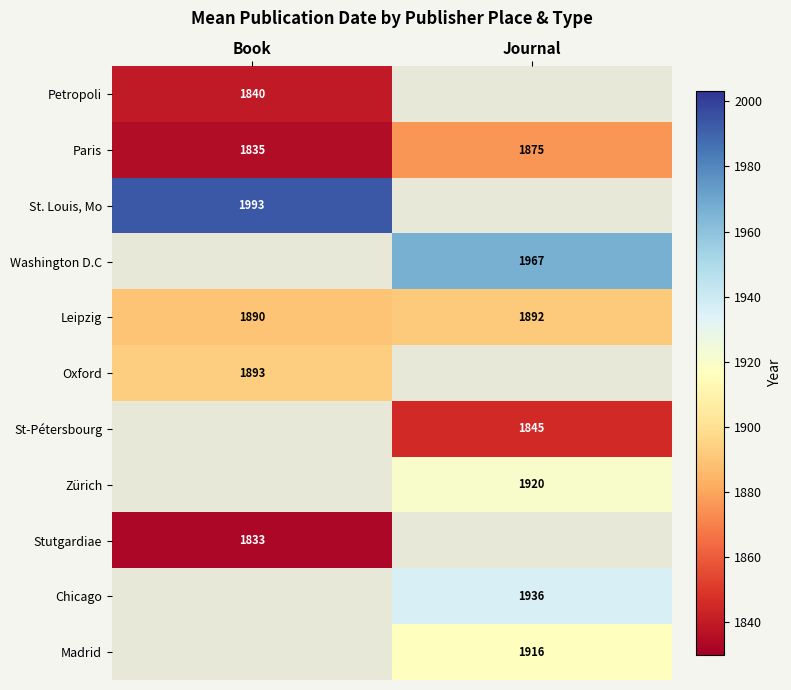

Is the value of Zürich at Journal greater than the value of Stutgardiae at Book?

Yes